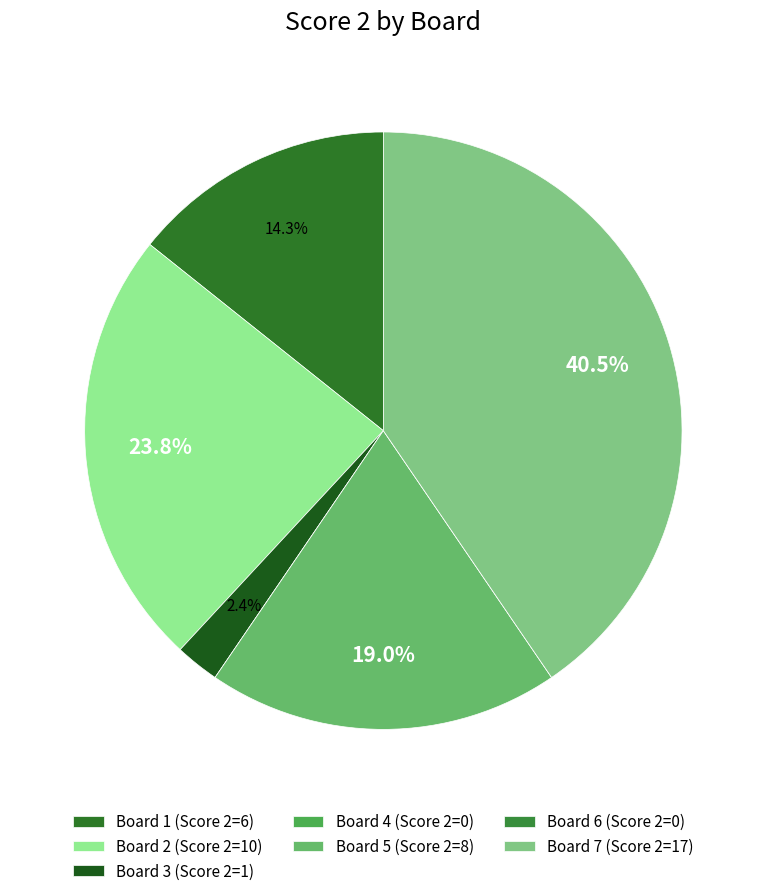

Is there any slice that represents more than half of the pie?

No